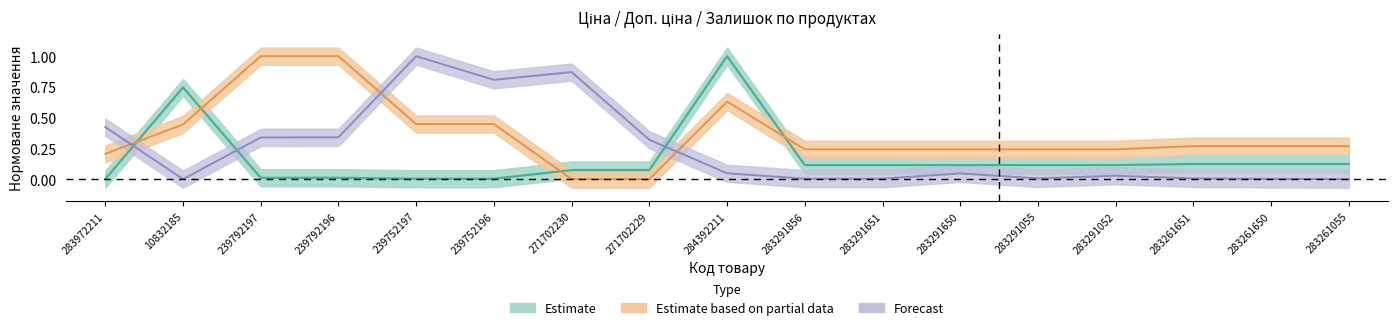

Is it true that Залишок equals 0.0 at 283291651?

True